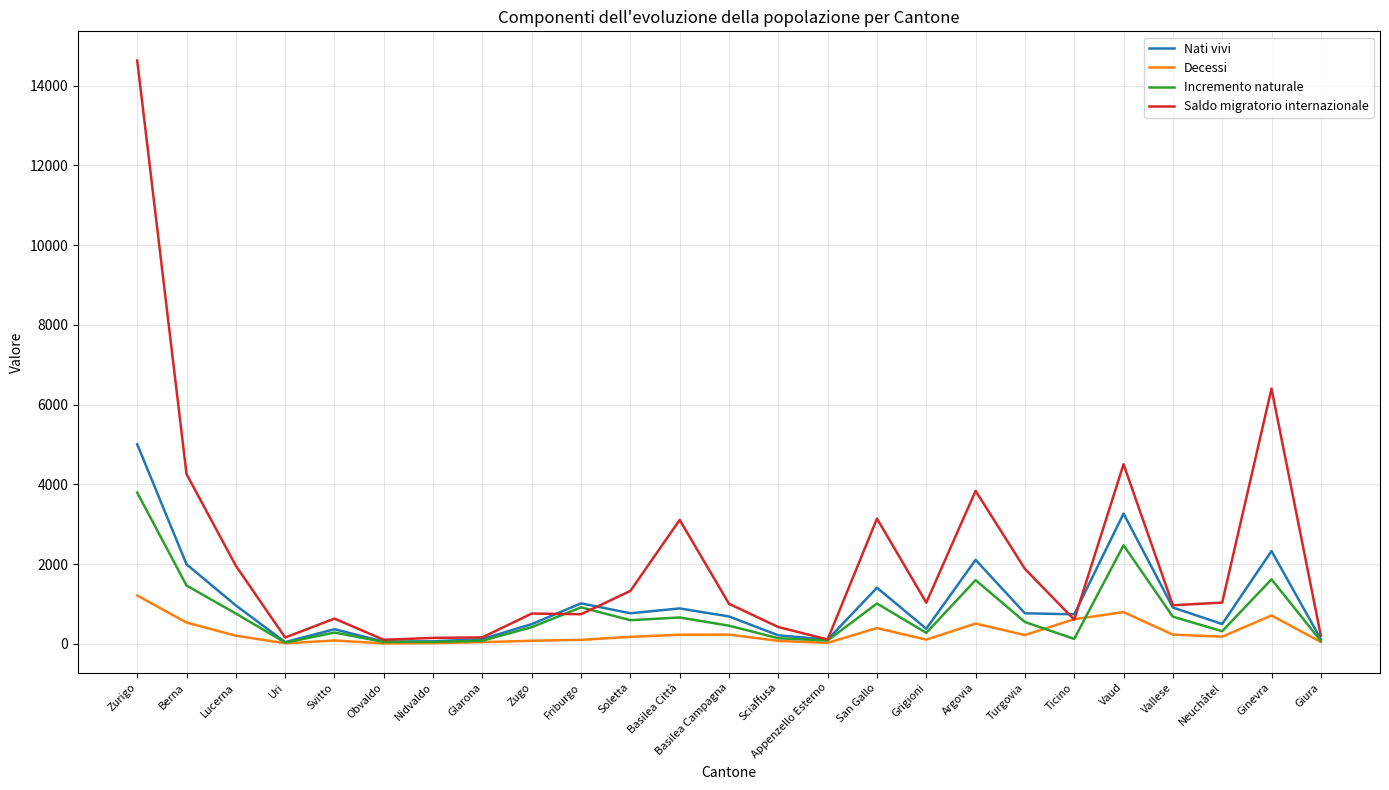

At which category is the sum across all series the highest?

Zurigo